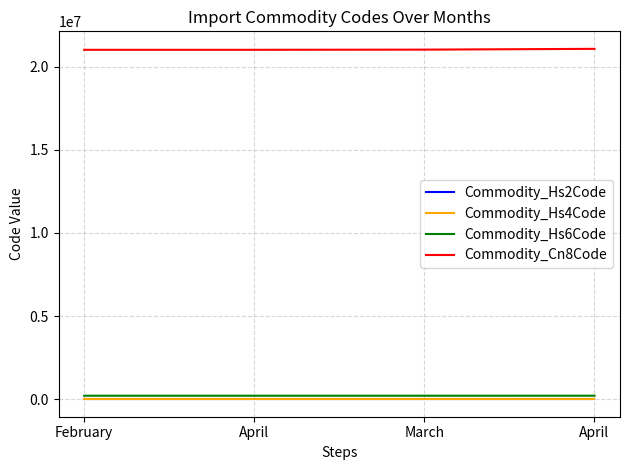

How many lines are shown in the chart?

4